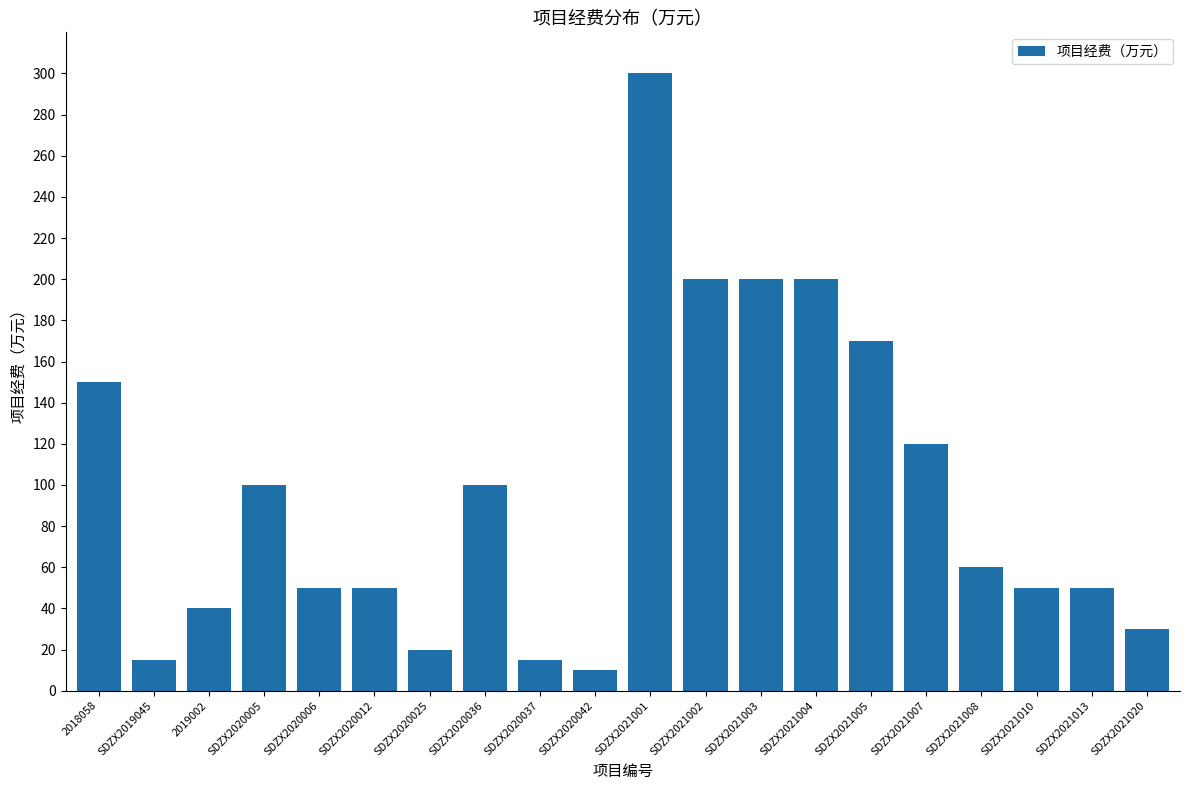

Are the bars horizontal?

No